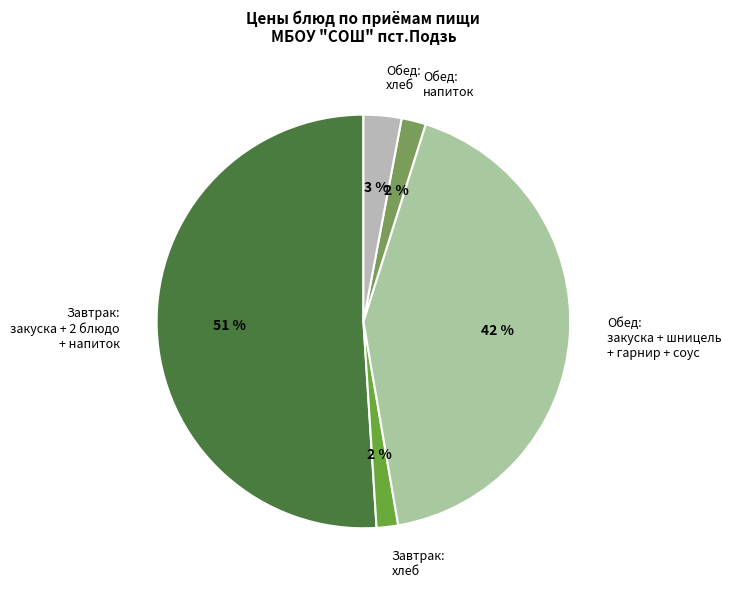

Which slice is the largest?

Завтрак: закуска + 2 блюдо + напиток